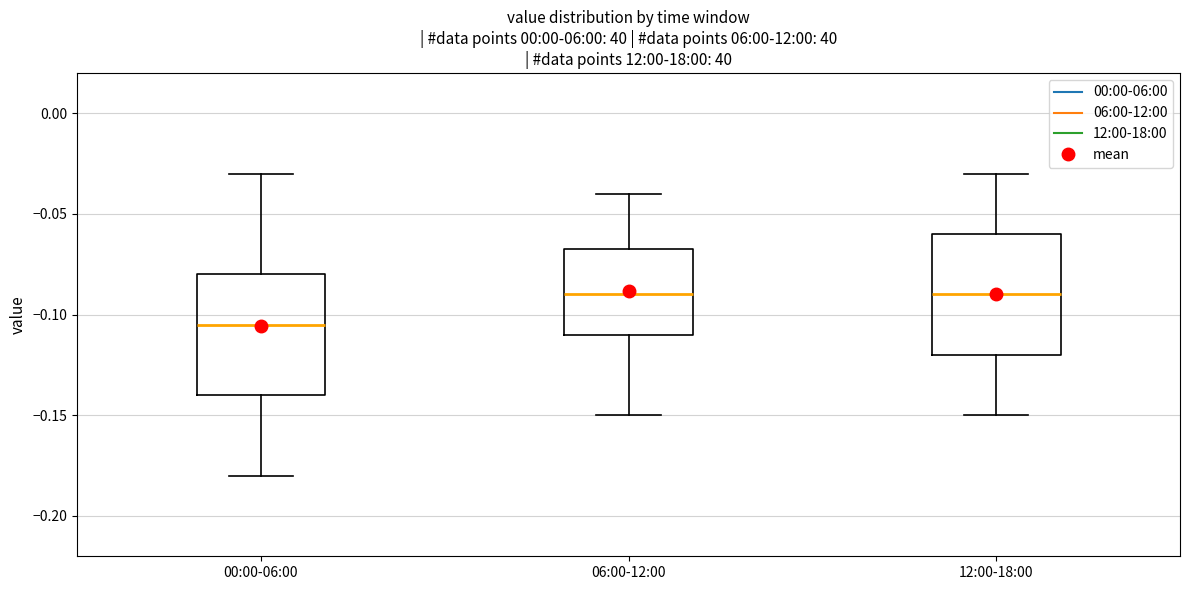

Where does the upper whisker of the box for 00:00-06:00 end on the y-axis? The values are not printed on the chart, so give them approximately, as read against the axis.

-0.030